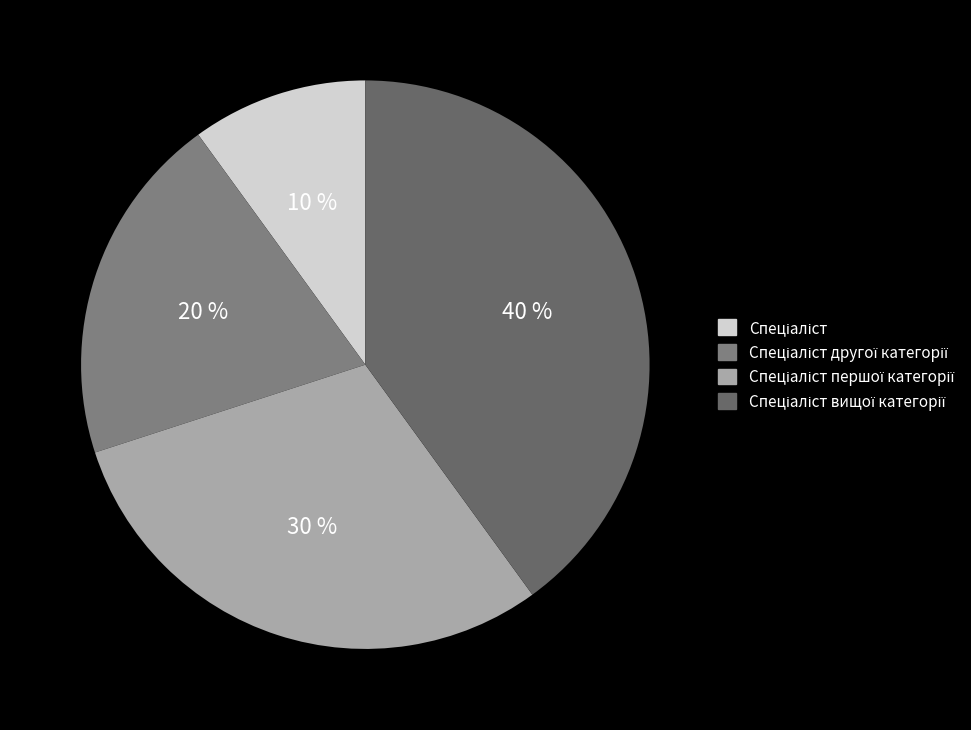

To the nearest percent, what percentage of the pie is Спеціаліст?

10%